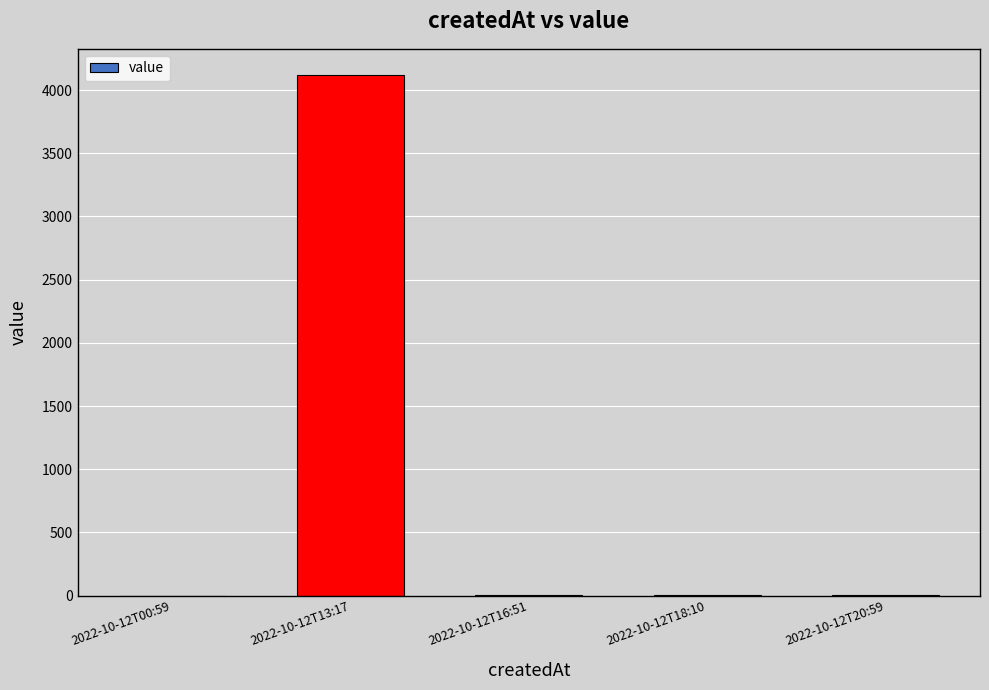

The value at 2022-10-12T00:59 is 0. True or false?

True